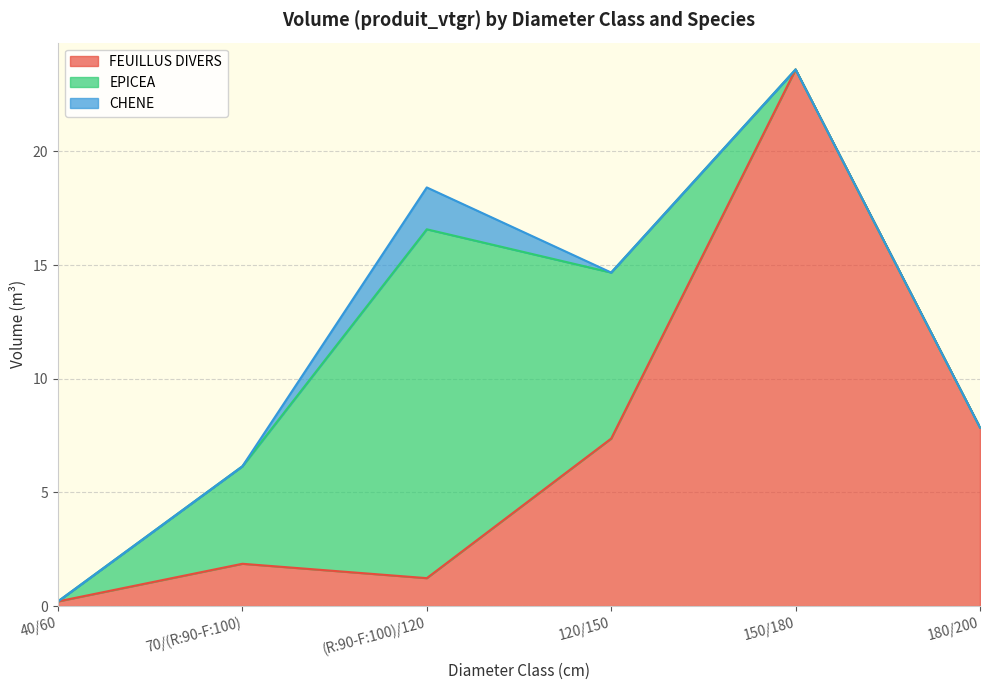

Reading left to right, extract all data points from this chart.

FEUILLUS DIVERS: 40/60=0.2	70/(R:90-F:100)=1.9	(R:90-F:100)/120=1.2	120/150=7.4	150/180=23.6	180/200=7.9
EPICEA: 40/60=0.0	70/(R:90-F:100)=4.3	(R:90-F:100)/120=15.3	120/150=7.3	150/180=0.0	180/200=0.0
CHENE: 40/60=0.0	70/(R:90-F:100)=0.0	(R:90-F:100)/120=1.8	120/150=0.0	150/180=0.0	180/200=0.0